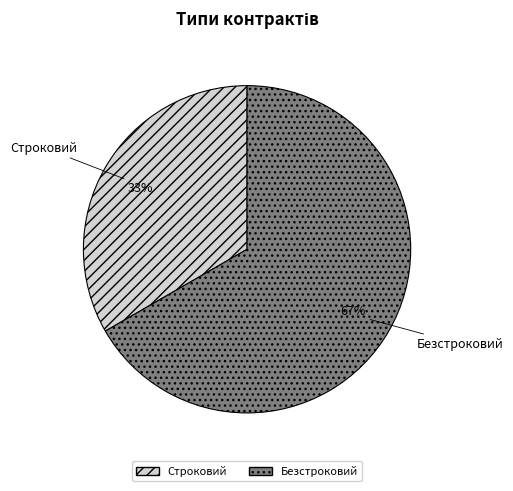

Is the sum of Строковий and Безстроковий greater than half?

Yes